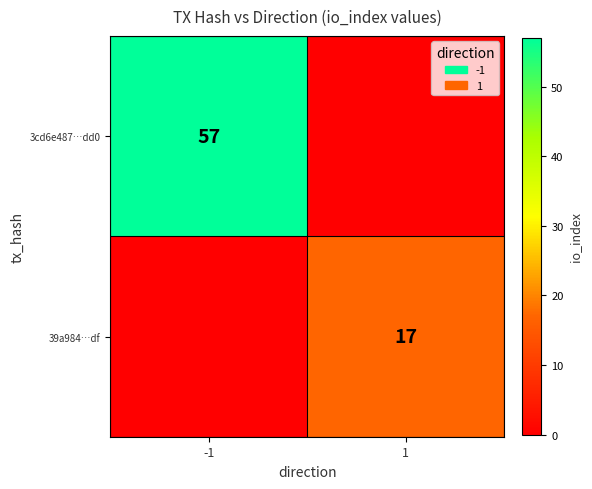

True or false: 39a984…df has a value of 17 at 1.

True